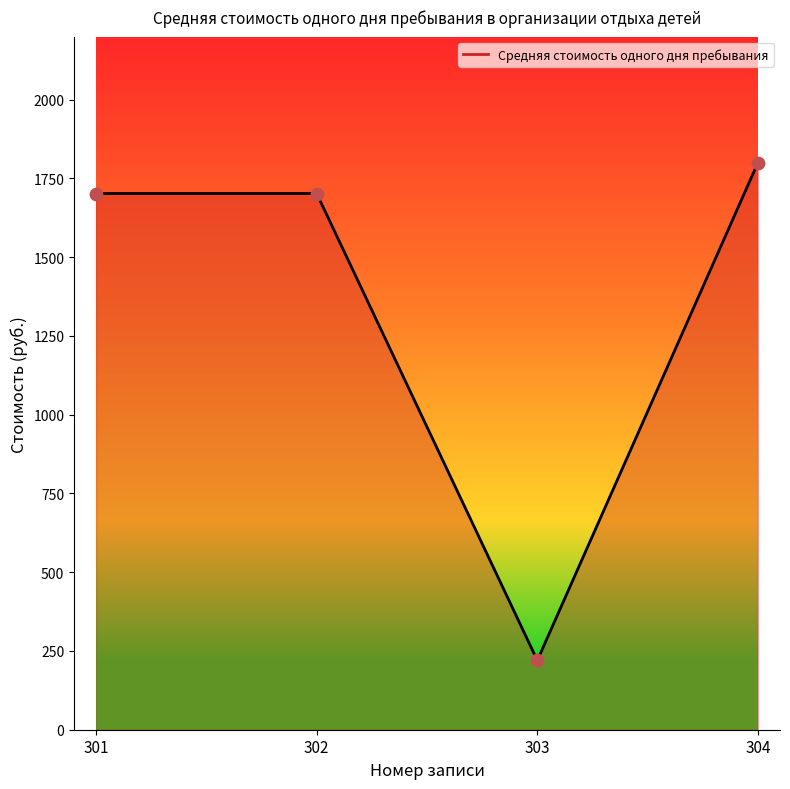

Which has a higher value, 304 or 303?

304